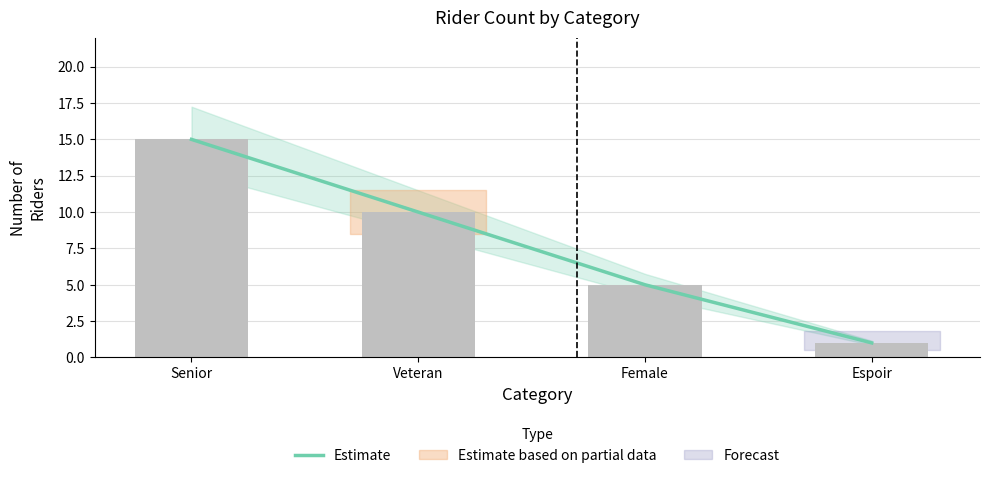

What is the maximum value shown in the chart?

15